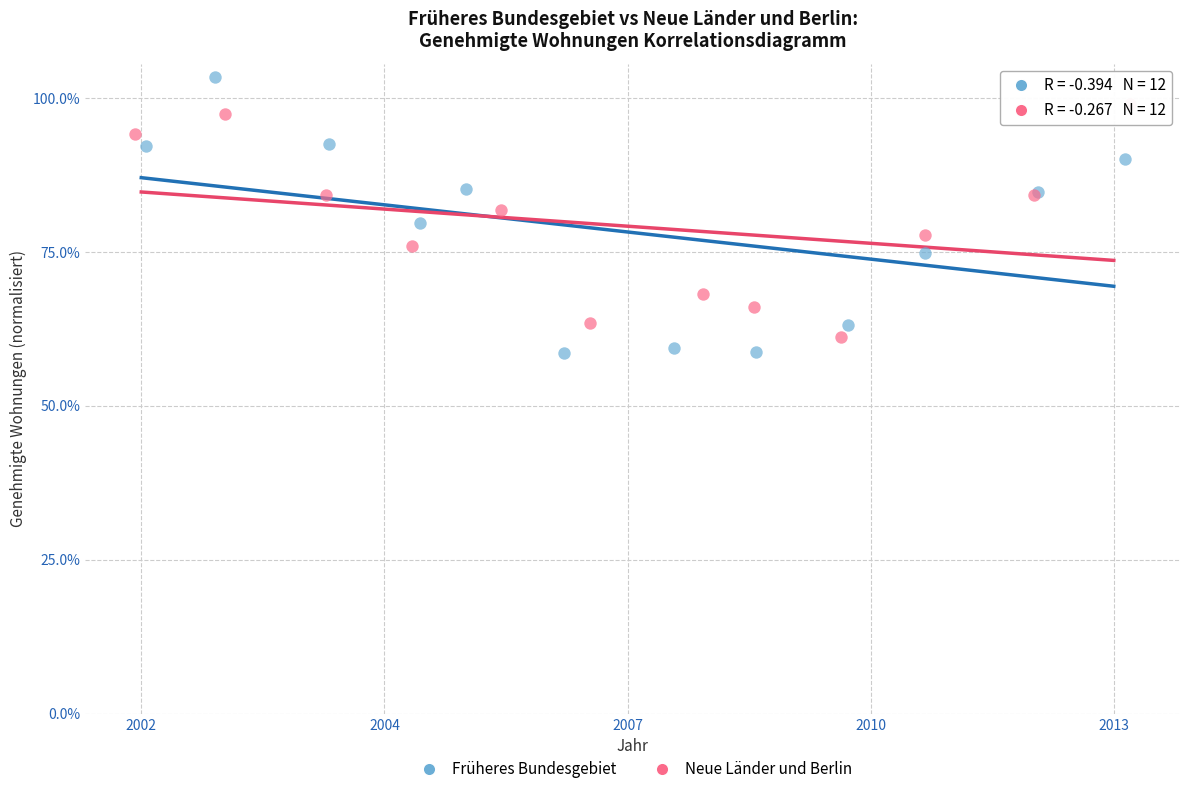

Which series has the largest Y range (max minus min)?

Früheres Bundesgebiet